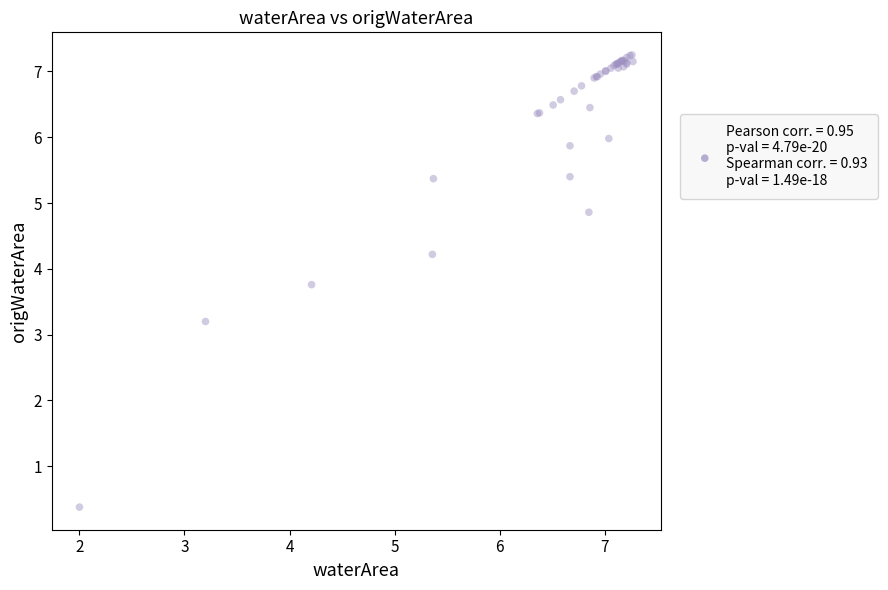

What Y value in the scatter plot is closest to 3?

3.2